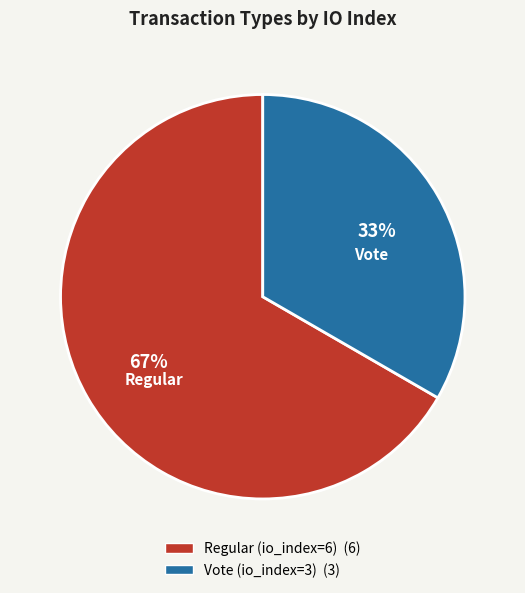

To the nearest percent, what is the combined percentage of Vote (io_index=3) and Regular (io_index=6)?

100%